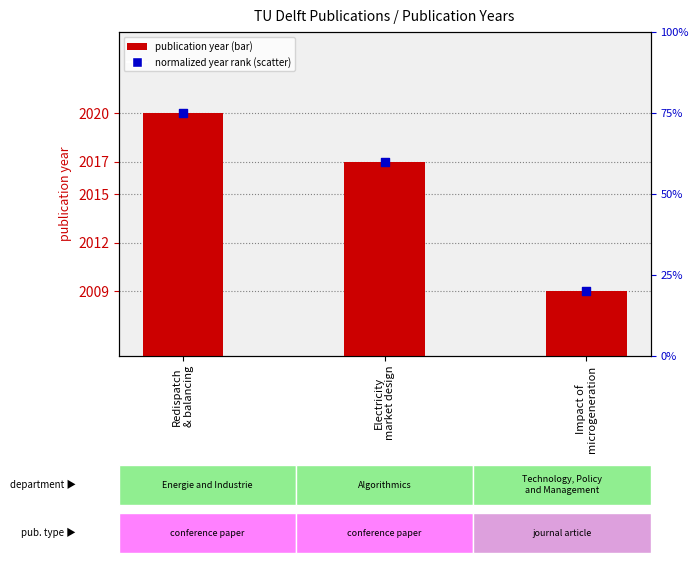

Which series has the largest total across all categories?

publication year